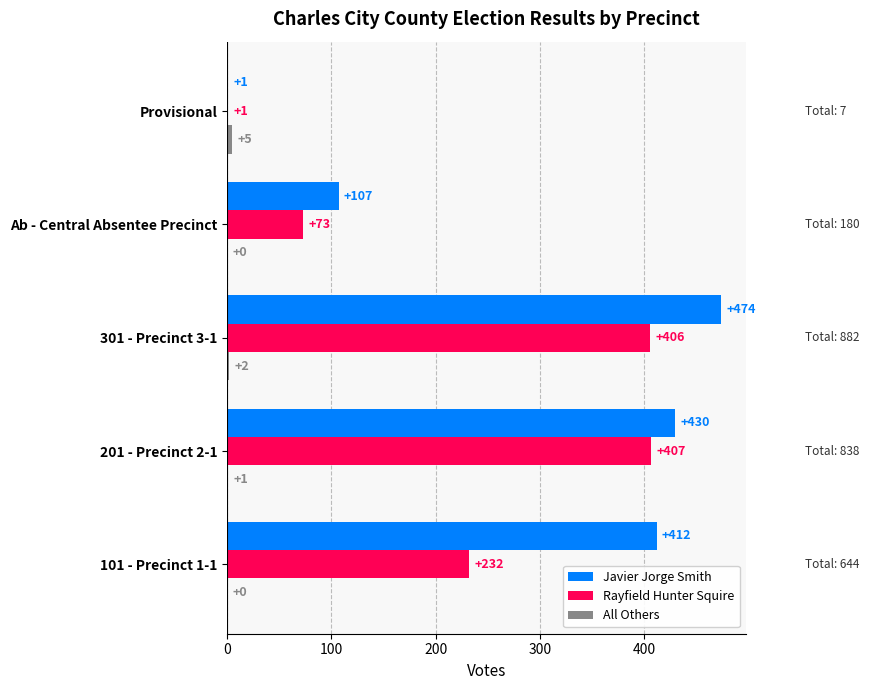

What is the sum of all Rayfield Hunter Squire values?

1119